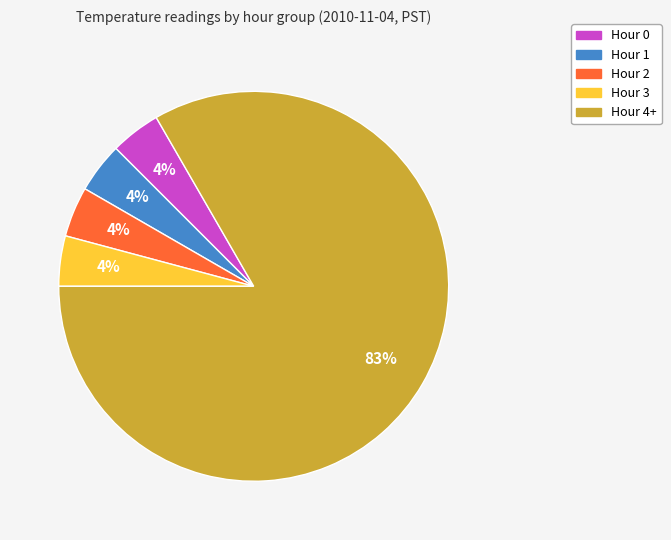

To the nearest percent, what is the average slice percentage?

20%